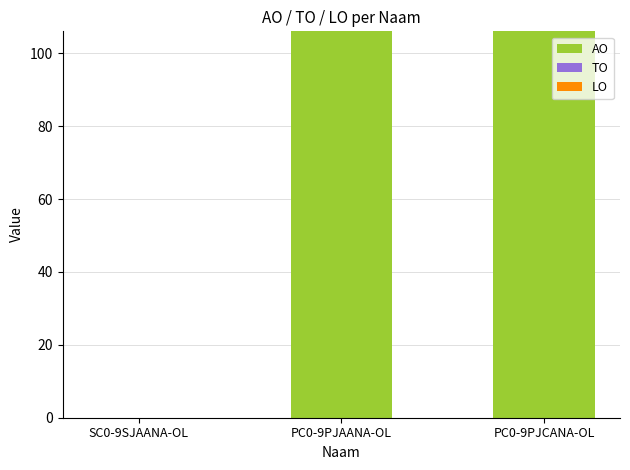

The value at SC0-9SJAANA-OL is 34. True or false?

False